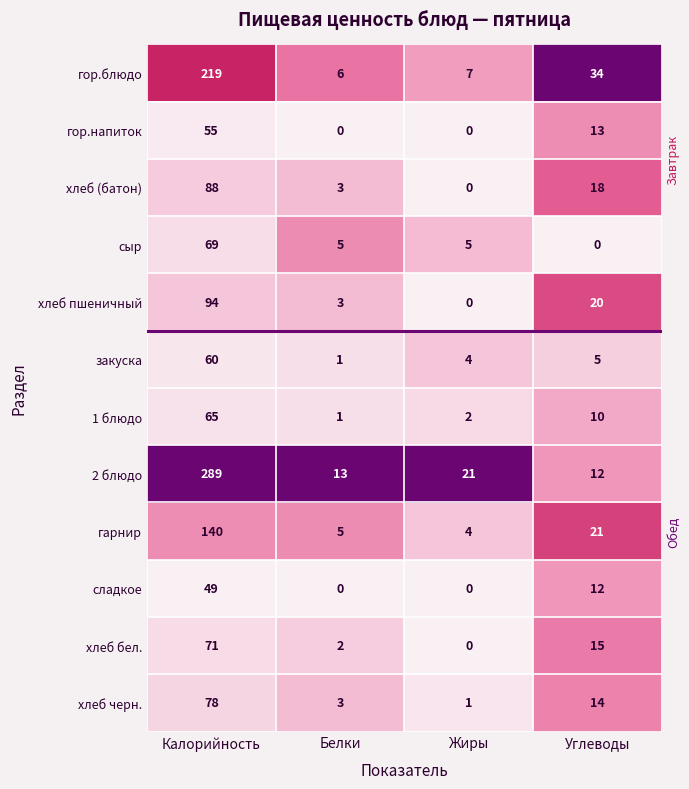

List the series in order of their peak value, lowest first.

сладкое, гор.напиток, закуска, 1 блюдо, сыр, хлеб бел., хлеб черн., хлеб (батон), хлеб пшеничный, гарнир, гор.блюдо, 2 блюдо